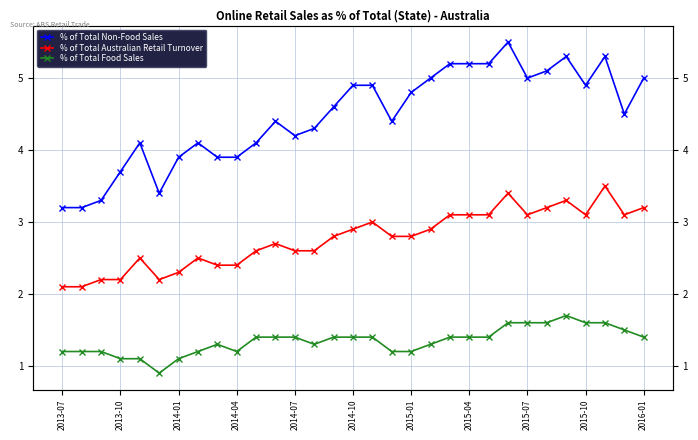

Count the number of data series in this chart.

3